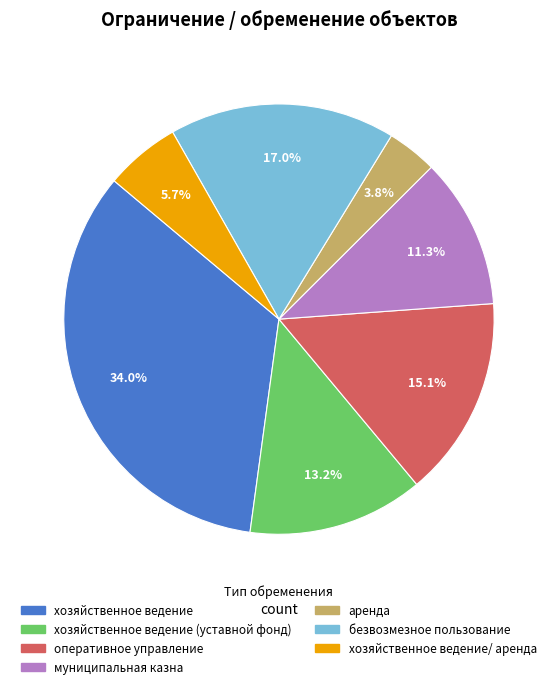

Does any single category account for the majority?

No